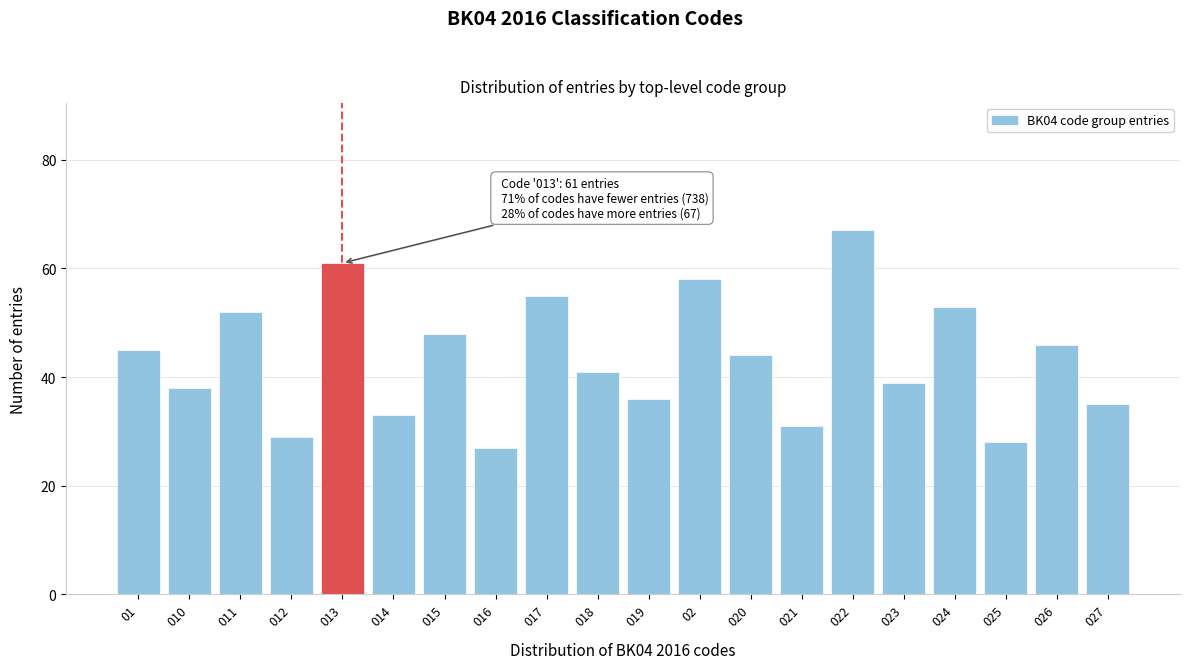

Reading right to left, list all the values displayed in this chart.

027=35	026=46	025=28	024=53	023=39	022=67	021=31	020=44	02=58	019=36	018=41	017=55	016=27	015=48	014=33	013=61	012=29	011=52	010=38	01=45